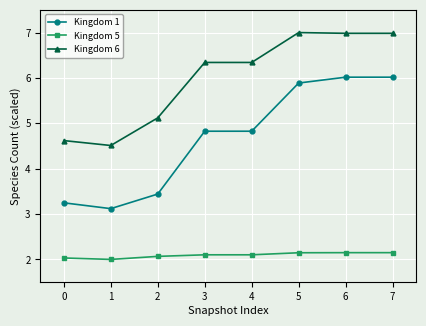

Reading left to right, what are all the values shown in this chart?

Kingdom 1: 3.2	3.1	3.4	4.8	4.8	5.9	6.0	6.0
Kingdom 5: 2.0	2.0	2.1	2.1	2.1	2.1	2.1	2.1
Kingdom 6: 4.6	4.5	5.1	6.3	6.3	7.0	7.0	7.0